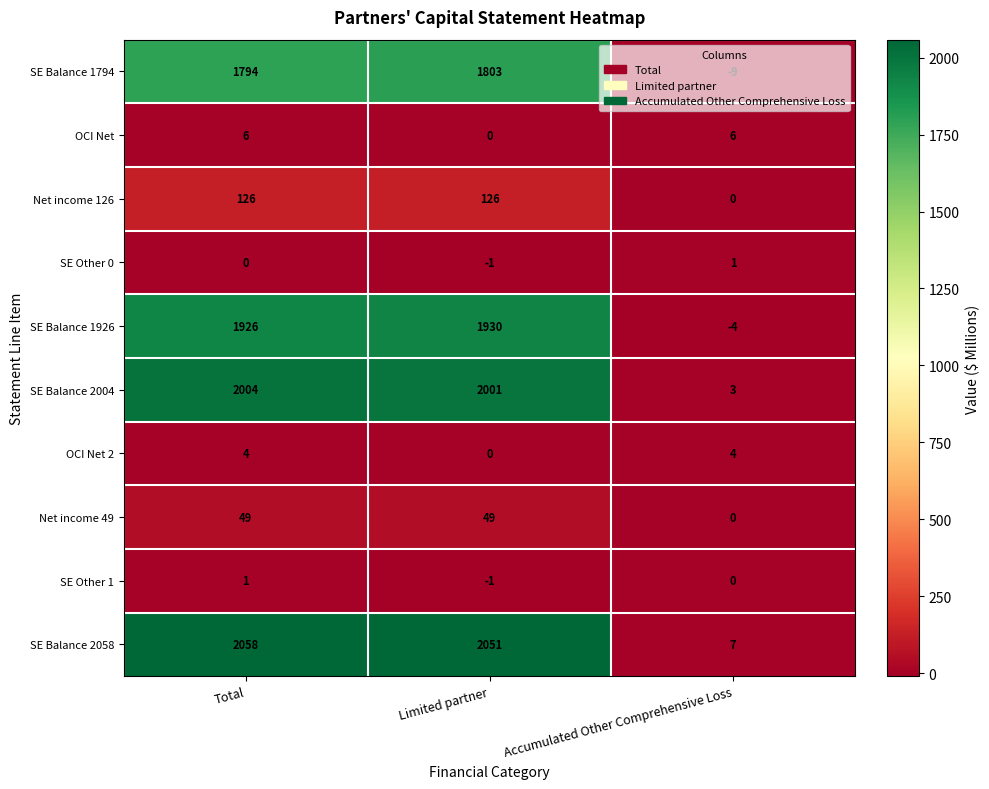

What is the highest value of the Net income 49 series?

49